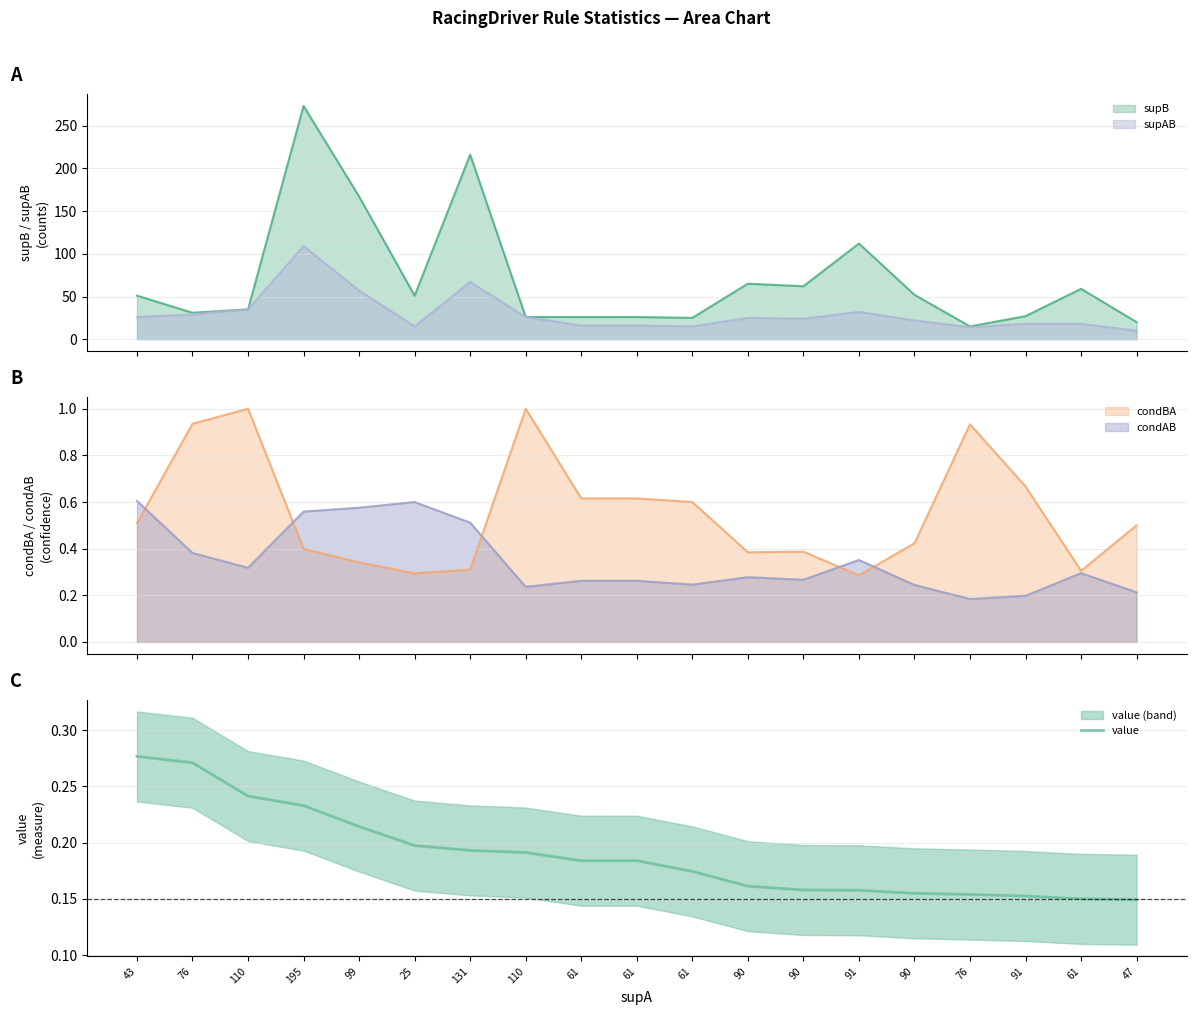

True or false: the data has more than 1 interior local peaks.

False